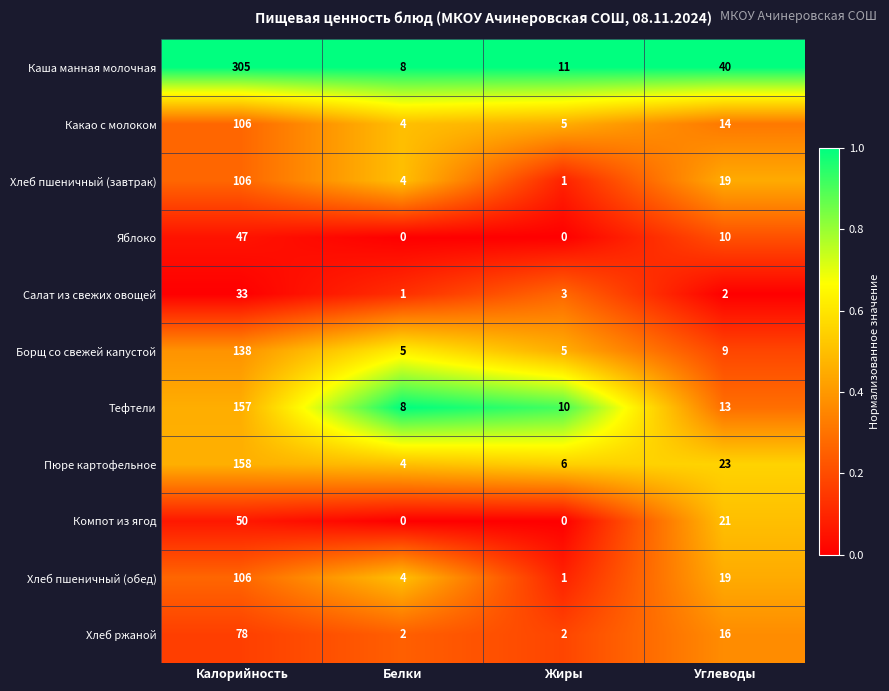

The Яблоко series shows 47 at Калорийность. True or false?

True